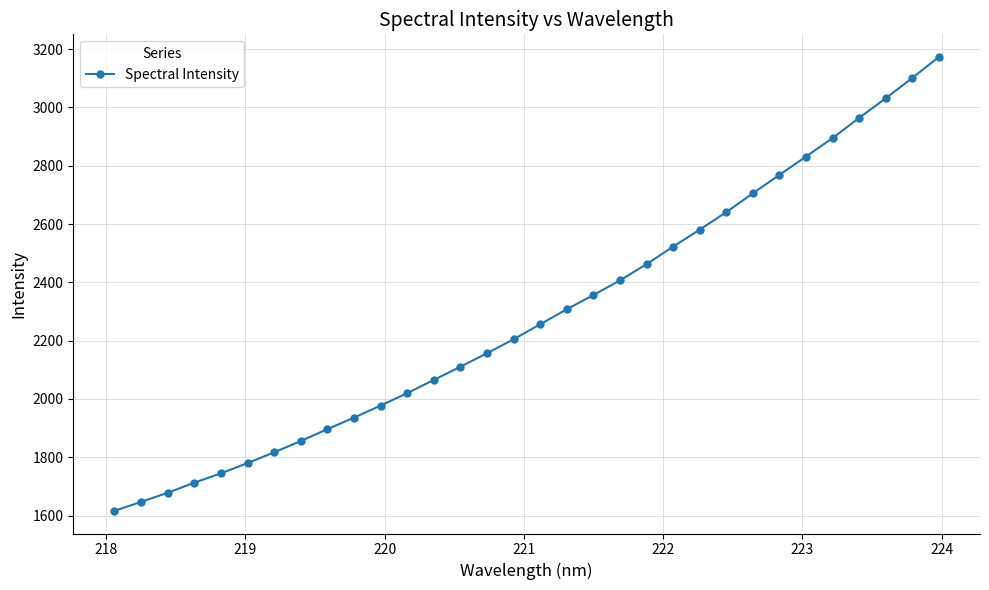

What is the smallest value displayed?

1616.3